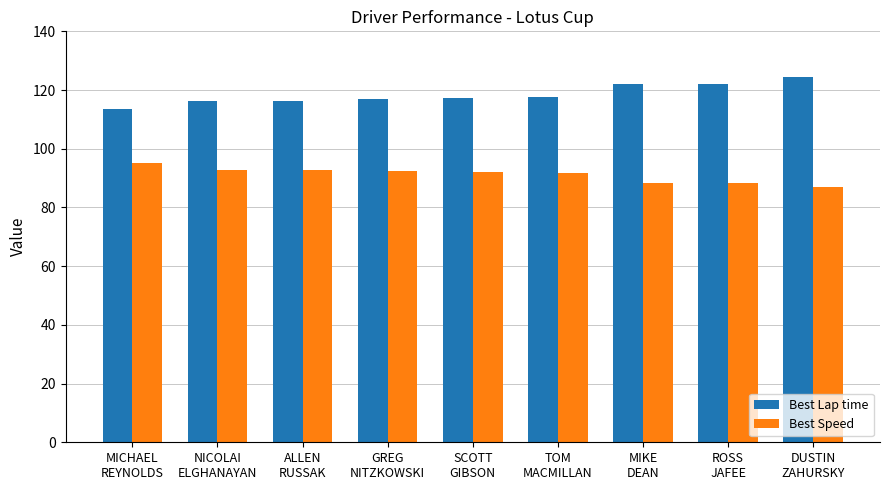

Which series has the largest total across all categories?

Best Lap time